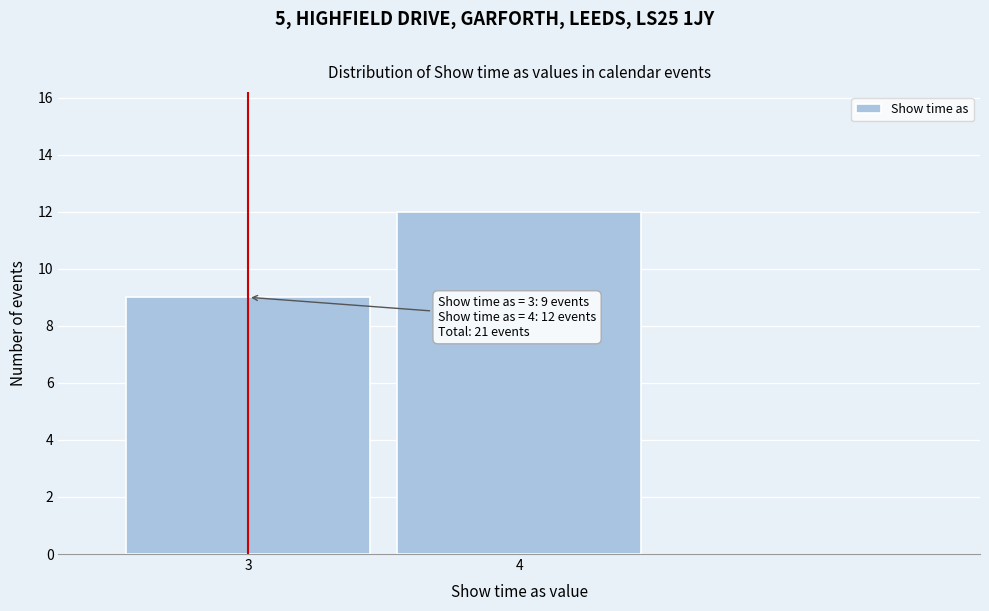

Reading left to right, what are all the values shown in this chart?

3=9	4=12